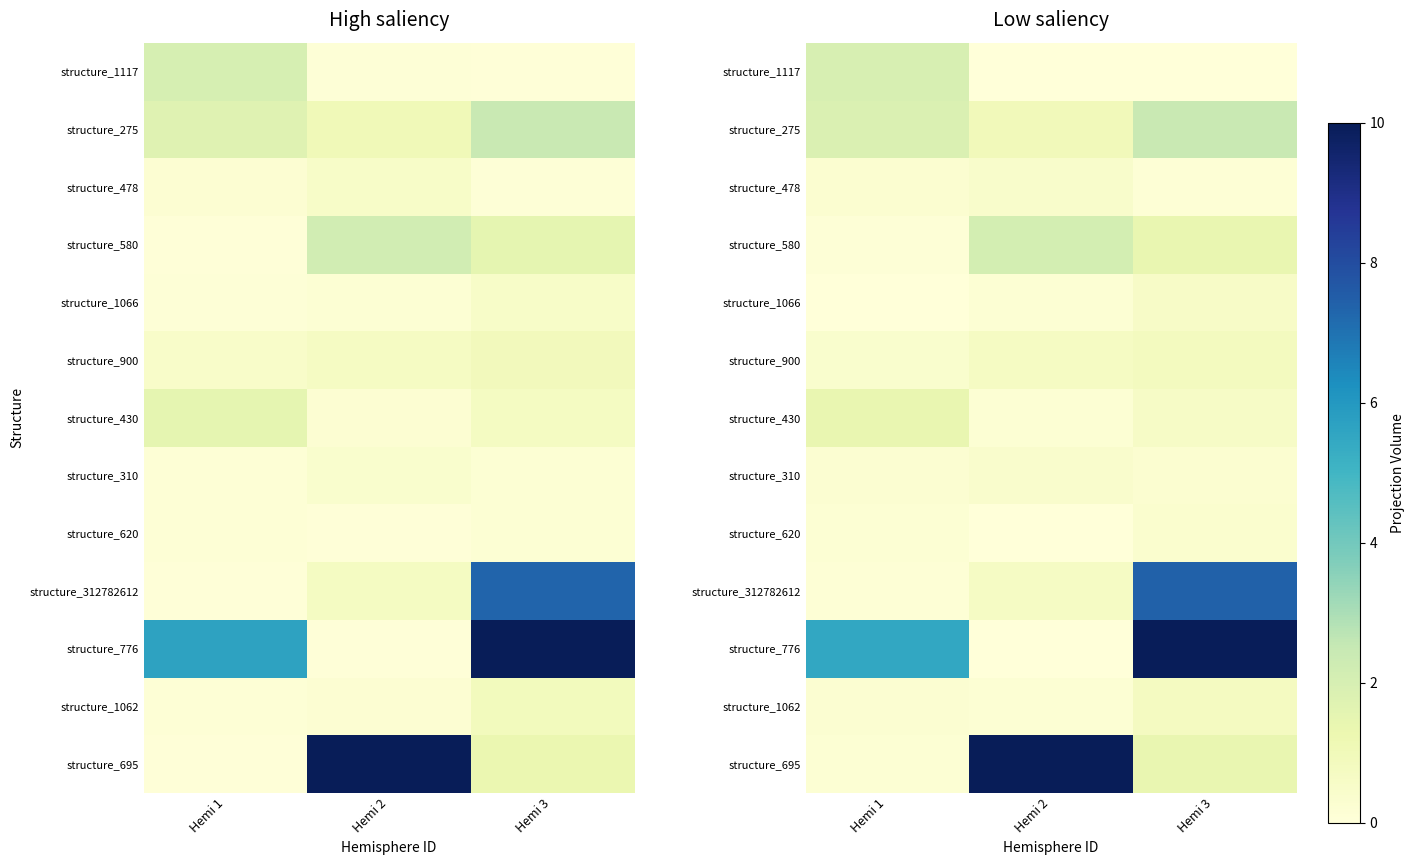

What is the minimum value for structure_310?

0.3